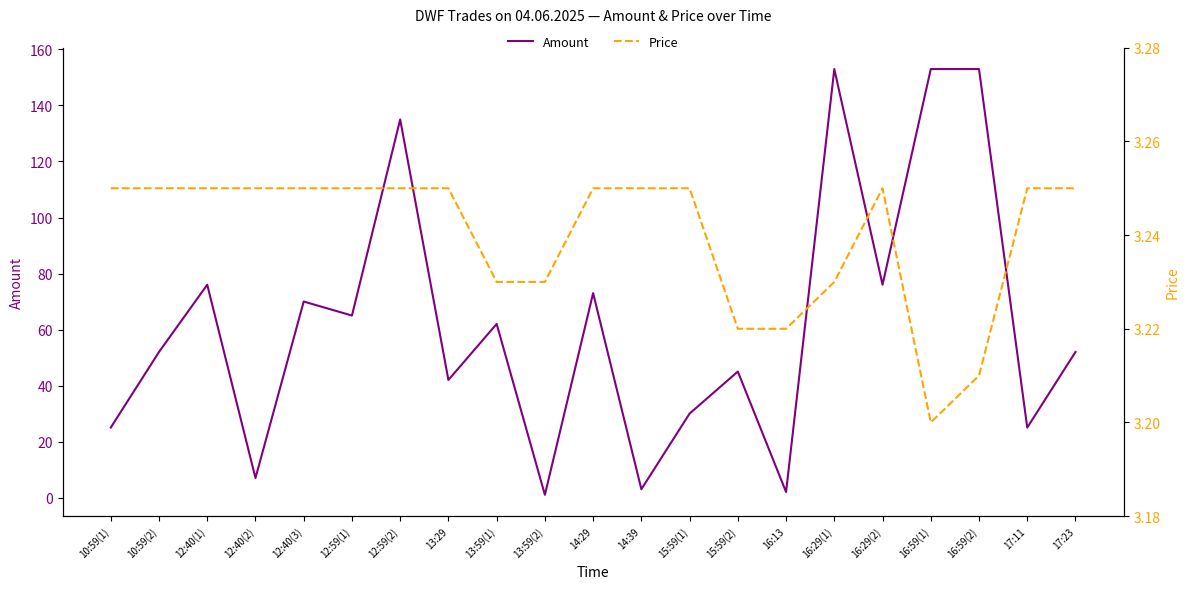

Is it true that Price equals 3.2 at 17:23?

True